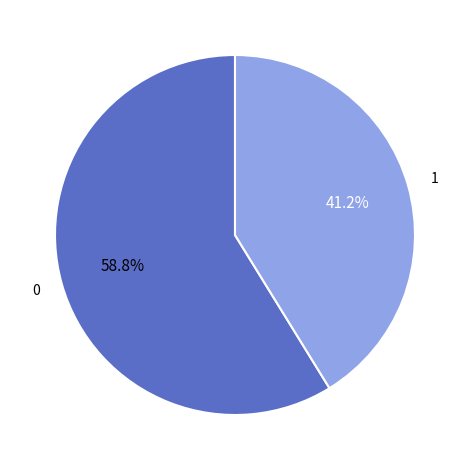

Is there any slice that represents more than half of the pie?

Yes